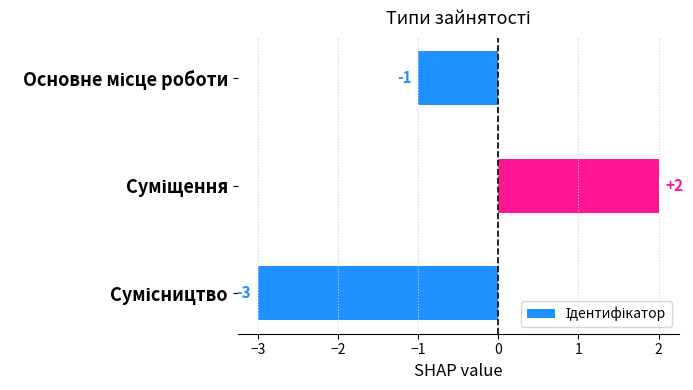

How many values are between -3 and 2?

3